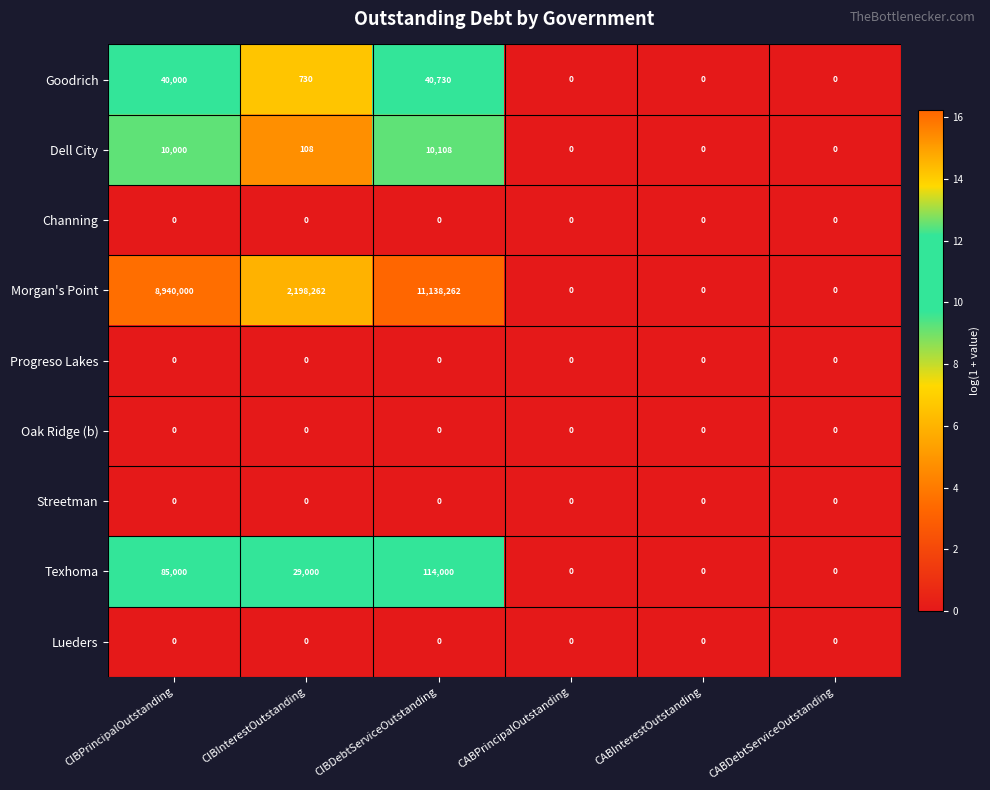

At which category is the sum across all series the highest?

CIBDebtServiceOutstanding